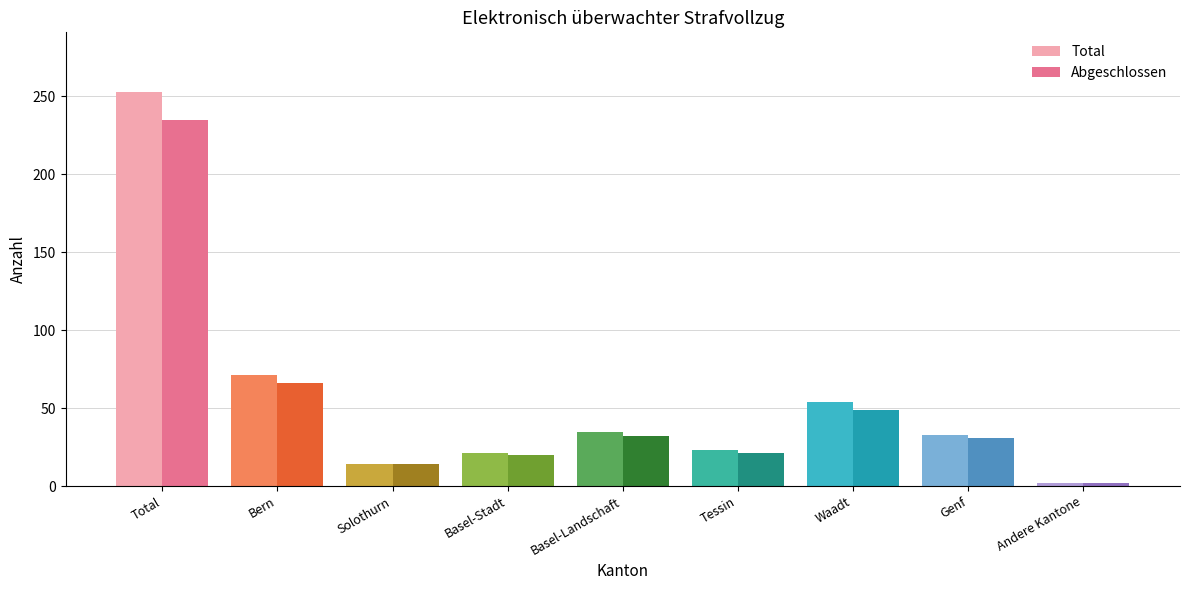

How many series are shown in this chart?

2